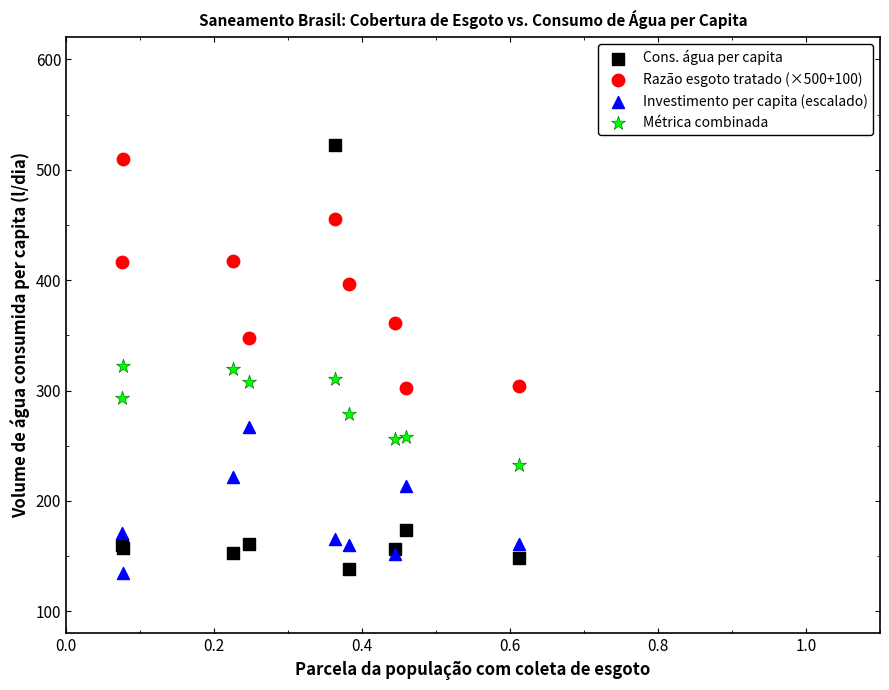

Which series has the widest spread of Y values?

Cons. água per capita